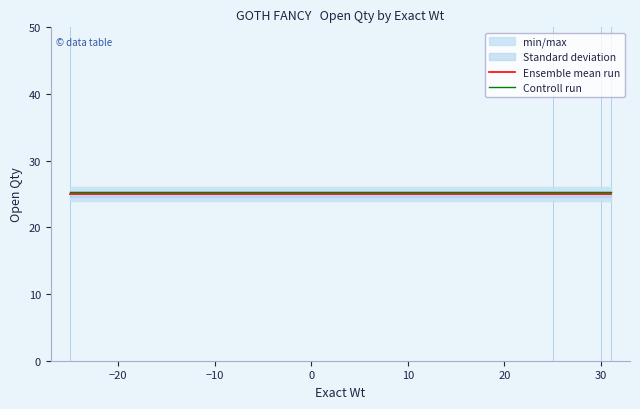

What is the minimum value for Ensemble mean run?

25.0